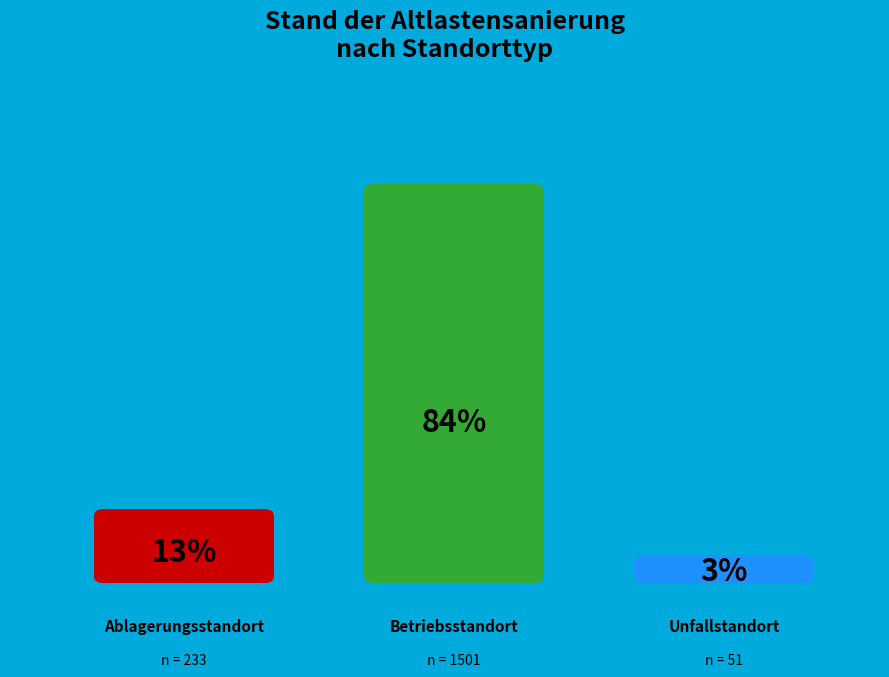

Rank the categories by value from highest to lowest.

Betriebsstandort, Ablagerungsstandort, Unfallstandort